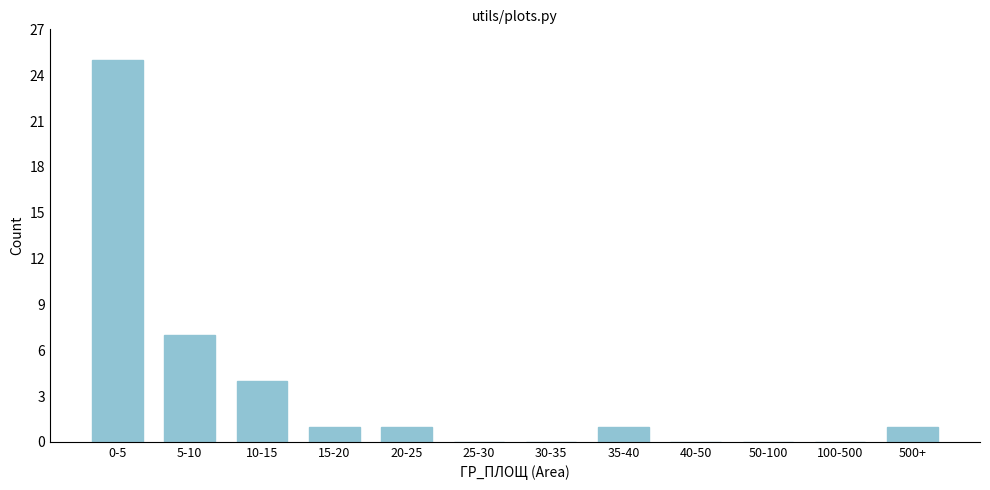

Reading left to right, transcribe all the data shown in this chart.

0-5=25	5-10=7	10-15=4	15-20=1	20-25=1	25-30=0	30-35=0	35-40=1	40-50=0	50-100=0	100-500=0	500+=1